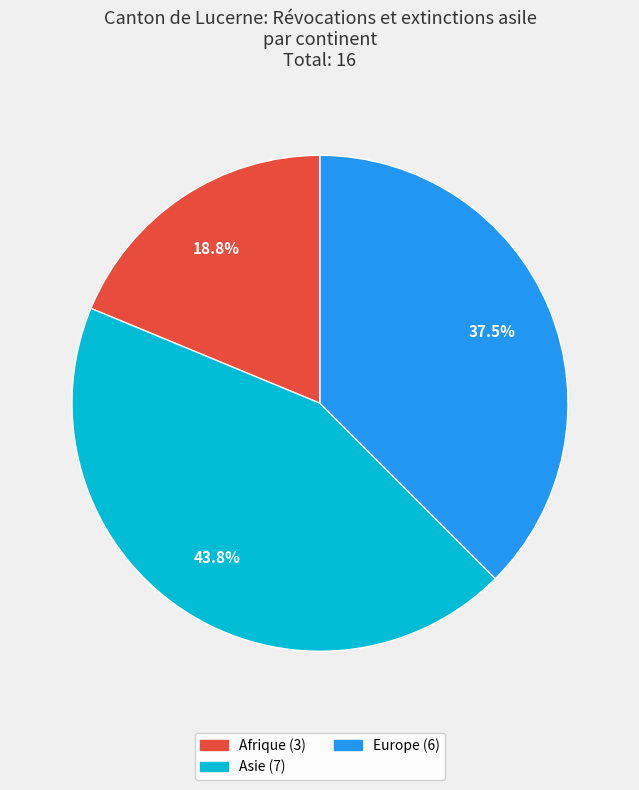

Is there any slice that represents more than half of the pie?

No